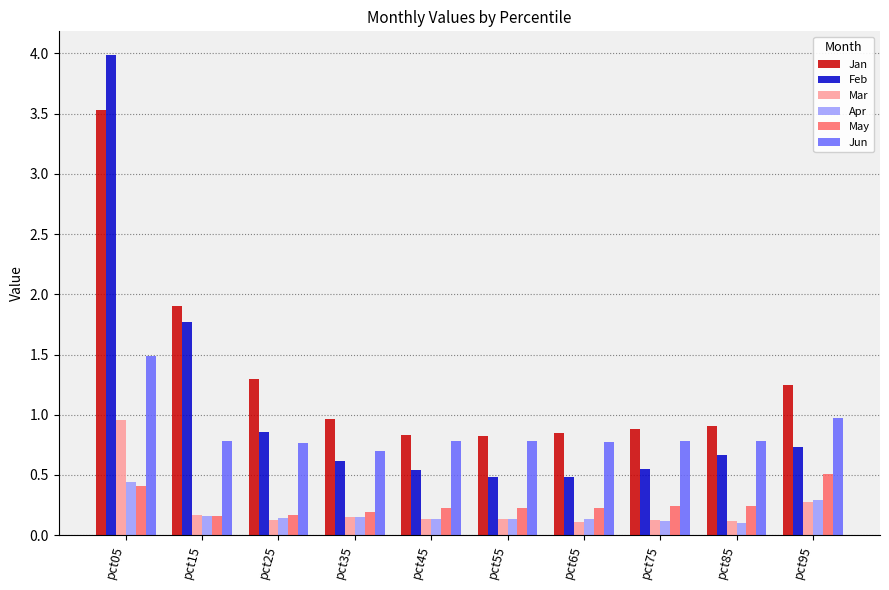

At how many categories does at least one series exceed 2?

1